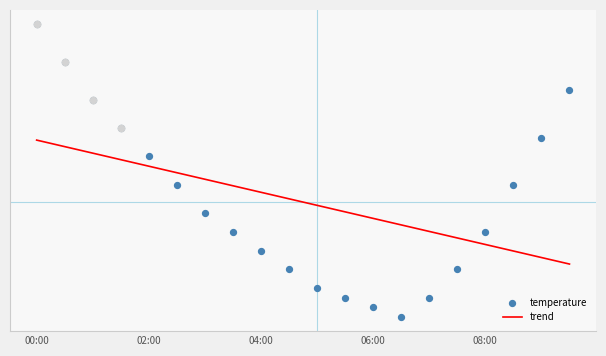

Is the value of trend at 8 greater than the value of temperature at 10?

Yes